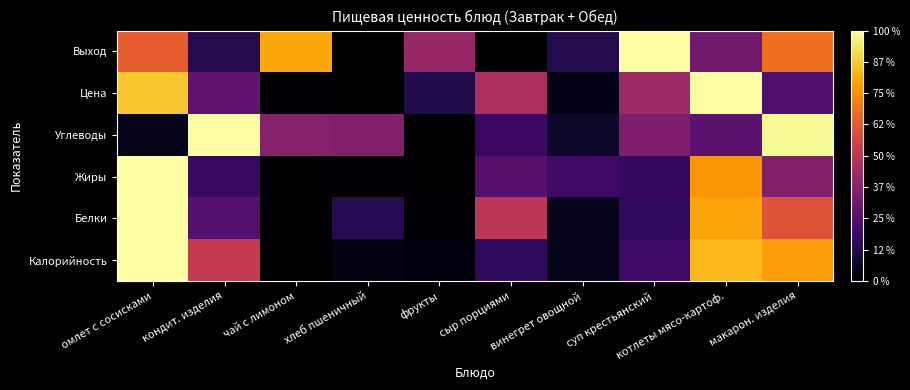

Reading right to left, list all the values displayed in this chart.

Калорийность: макарон. изделия=0.8	котлеты мясо-картоф.=0.8	суп крестьянский=0.2	винегрет овощной=0.0	сыр порциями=0.2	фрукты=0.0	хлеб пшеничный=0.0	чай с лимоном=0.0	кондит. изделия=0.5	омлет с сосисками=1.0
Белки: макарон. изделия=0.6	котлеты мясо-картоф.=0.8	суп крестьянский=0.2	винегрет овощной=0.0	сыр порциями=0.5	фрукты=0.0	хлеб пшеничный=0.1	чай с лимоном=0.0	кондит. изделия=0.2	омлет с сосисками=1.0
Жиры: макарон. изделия=0.4	котлеты мясо-картоф.=0.8	суп крестьянский=0.2	винегрет овощной=0.2	сыр порциями=0.3	фрукты=0.0	хлеб пшеничный=0.0	чай с лимоном=0.0	кондит. изделия=0.2	омлет с сосисками=1.0
Углеводы: макарон. изделия=1.0	котлеты мясо-картоф.=0.3	суп крестьянский=0.3	винегрет овощной=0.1	сыр порциями=0.2	фрукты=0.0	хлеб пшеничный=0.4	чай с лимоном=0.4	кондит. изделия=1.0	омлет с сосисками=0.0
Цена: макарон. изделия=0.2	котлеты мясо-картоф.=1.0	суп крестьянский=0.4	винегрет овощной=0.0	сыр порциями=0.5	фрукты=0.1	хлеб пшеничный=0.0	чай с лимоном=0.0	кондит. изделия=0.3	омлет с сосисками=0.9
Выход: макарон. изделия=0.7	котлеты мясо-картоф.=0.3	суп крестьянский=1.0	винегрет овощной=0.1	сыр порциями=0.0	фрукты=0.4	хлеб пшеничный=0.0	чай с лимоном=0.8	кондит. изделия=0.1	омлет с сосисками=0.6